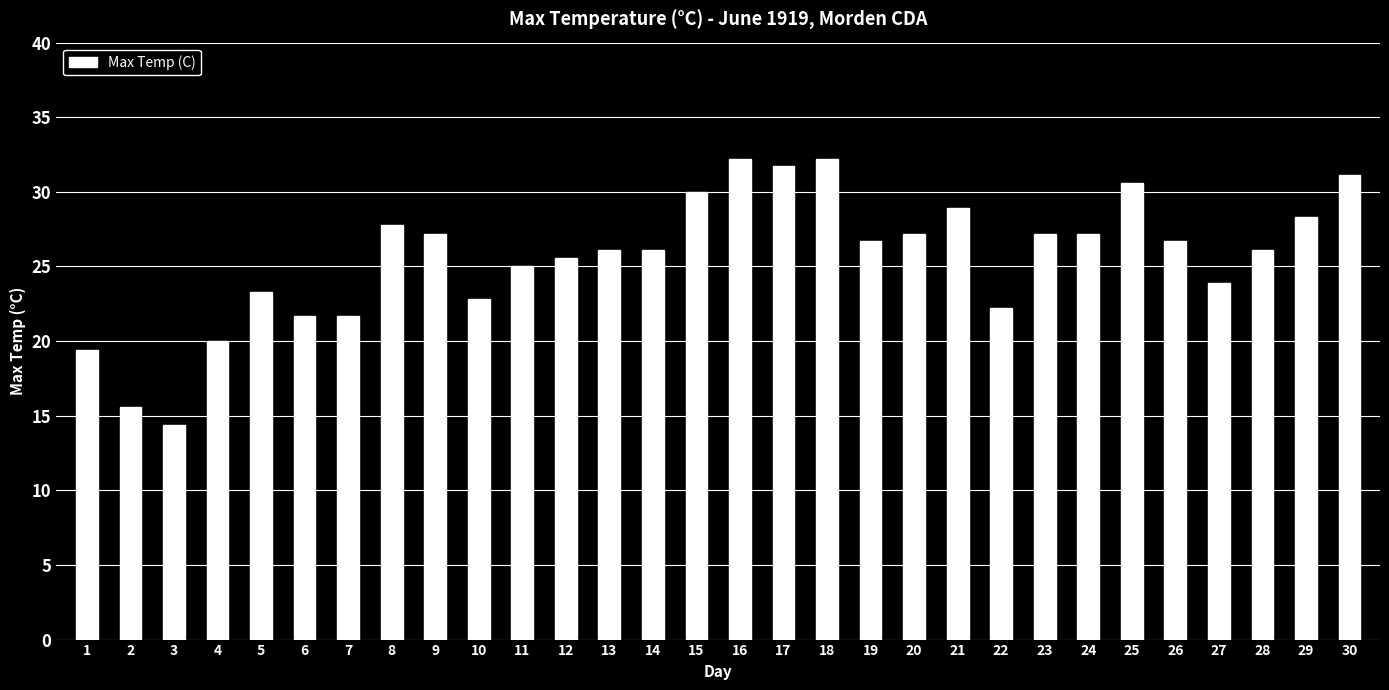

What is the change in value from 3 to 29?

+13.9